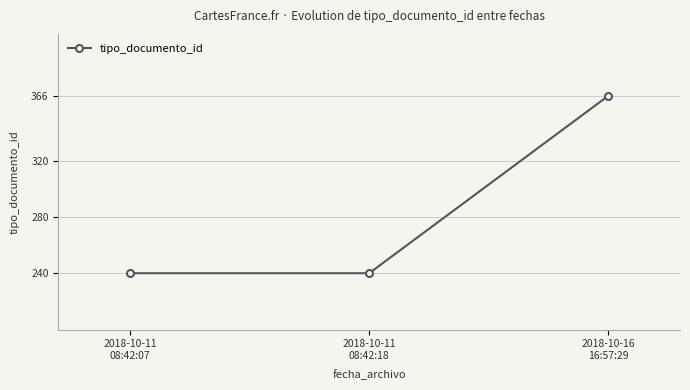

What is the difference between the maximum and minimum values?

126